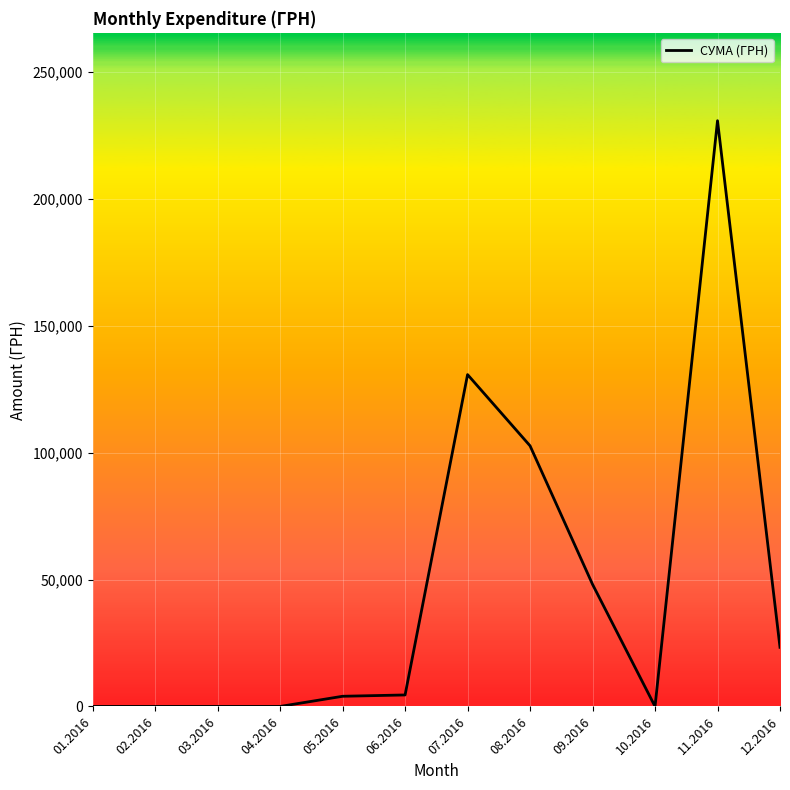

What is the change in value from 09.2016 to 11.2016?

+182725.5